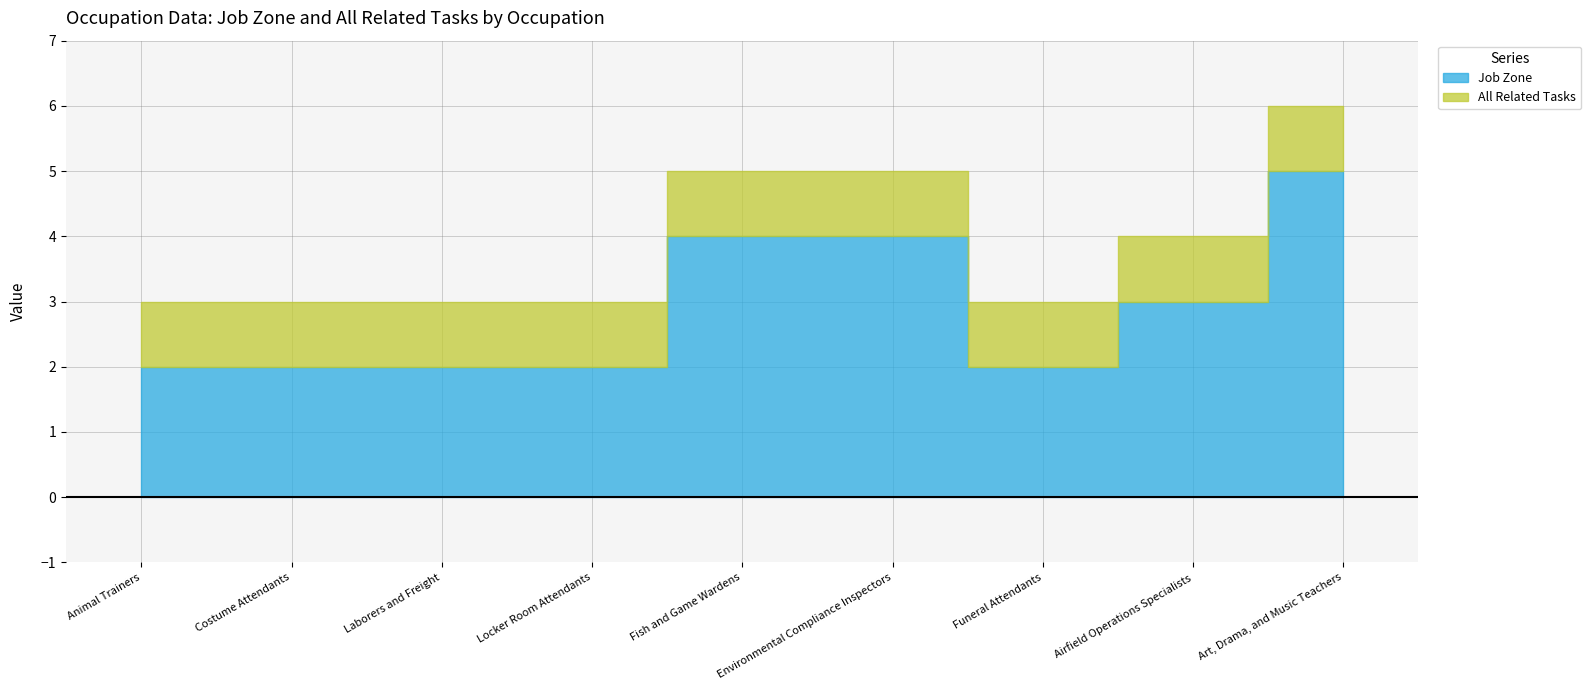

True or false: All Related Tasks has more than 2 points higher than both neighbors.

False